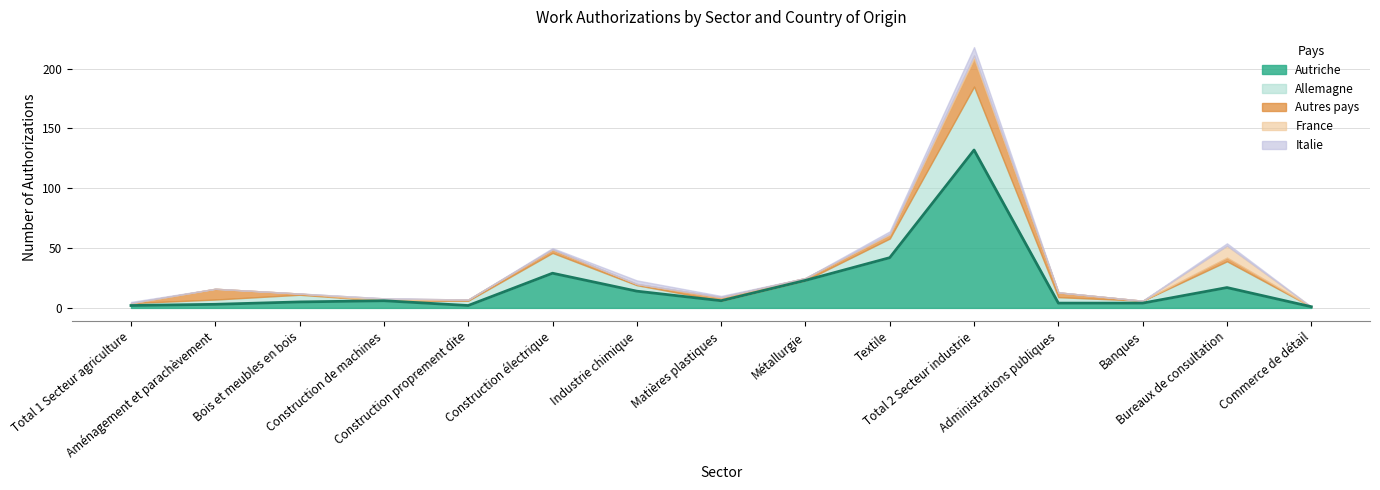

Reading left to right, list all the values displayed in this chart.

Autriche_Total: Autriche_Total=2	Allemagne_Total=3	Autres_Total=5	France_Total=6	Italie_Total=2	5=29	6=14	7=6	8=23	9=42	10=132	11=4	12=4	13=17	14=1
Allemagne_Total: Autriche_Total=2	Allemagne_Total=4	Autres_Total=6	France_Total=0	Italie_Total=4	5=17	6=5	7=0	8=0	9=16	10=53	11=5	12=2	13=22	14=0
Autres_Total: Autriche_Total=0	Allemagne_Total=9	Autres_Total=1	France_Total=0	Italie_Total=1	5=3	6=1	7=3	8=2	9=3	10=23	11=4	12=0	13=3	14=0
France_Total: Autriche_Total=0	Allemagne_Total=0	Autres_Total=0	France_Total=2	Italie_Total=0	5=0	6=0	7=0	8=0	9=1	10=3	11=0	12=0	13=10	14=0
Italie_Total: Autriche_Total=1	Allemagne_Total=0	Autres_Total=0	France_Total=0	Italie_Total=0	5=1	6=3	7=1	8=0	9=2	10=7	11=0	12=0	13=2	14=0